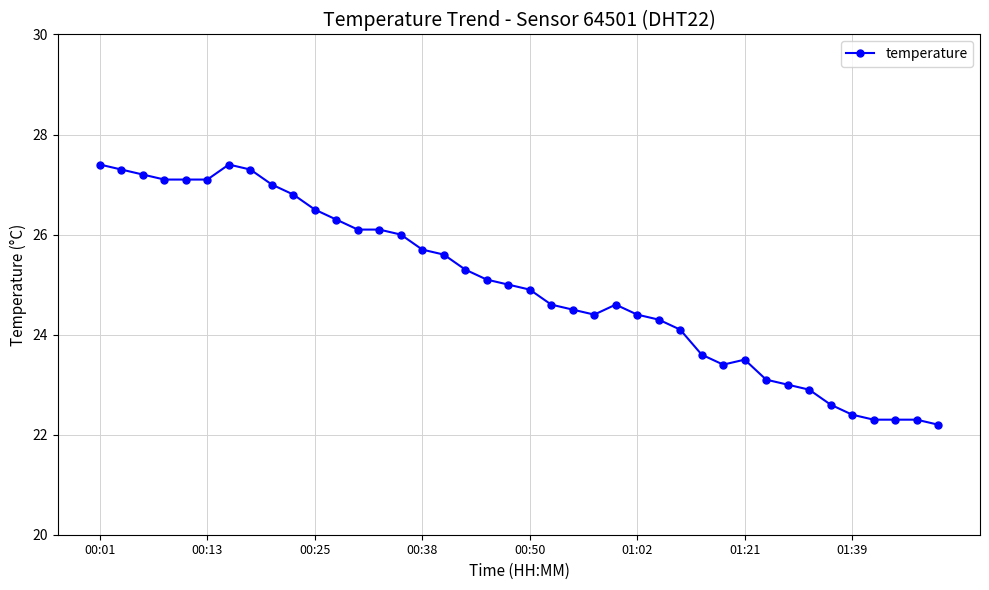

What is the difference between the second highest and minimum values?

5.2